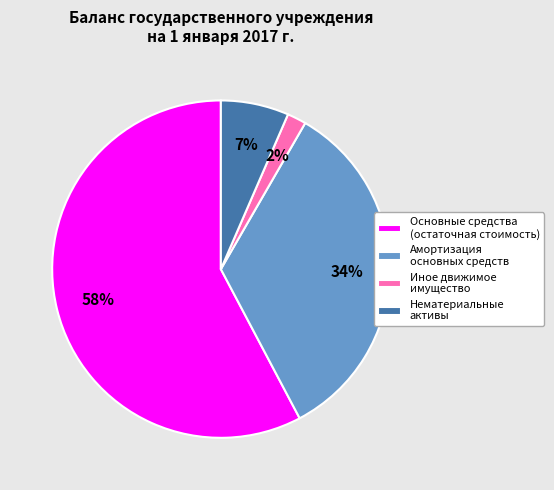

What is the ratio of the value at Основные средства (остаточная стоимость) to the value at Амортизация основных средств?

1.7